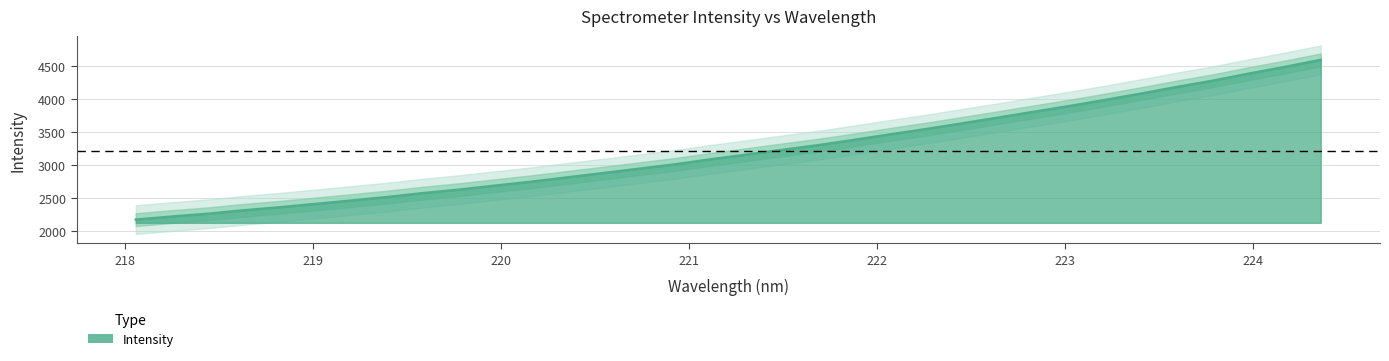

True or false: the data shows 1388.4 at 223.9802.

False